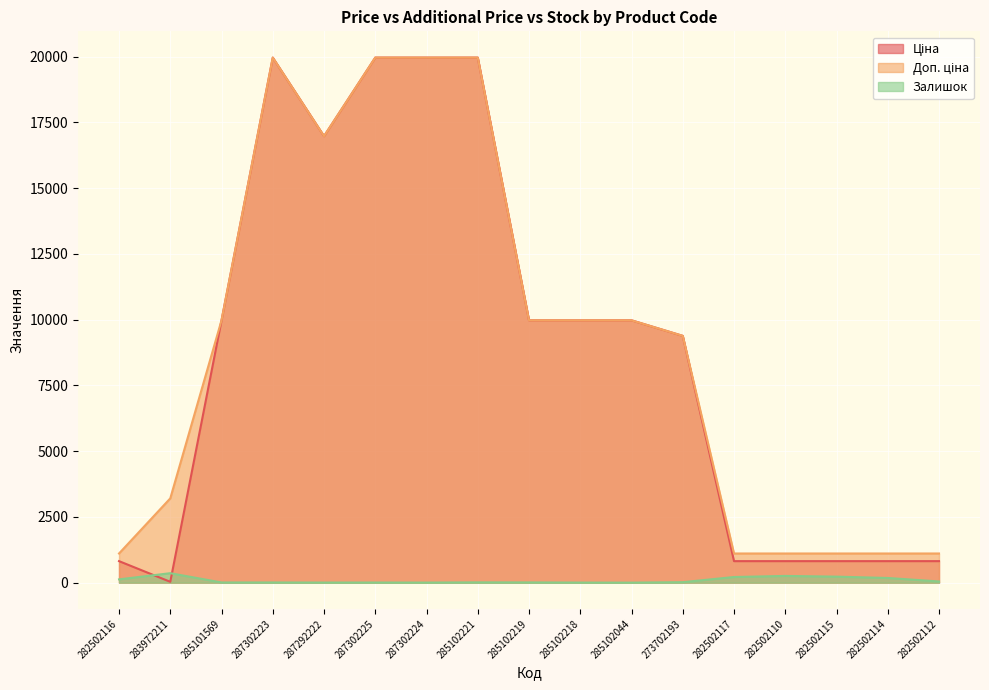

How many data points does each series have?

17